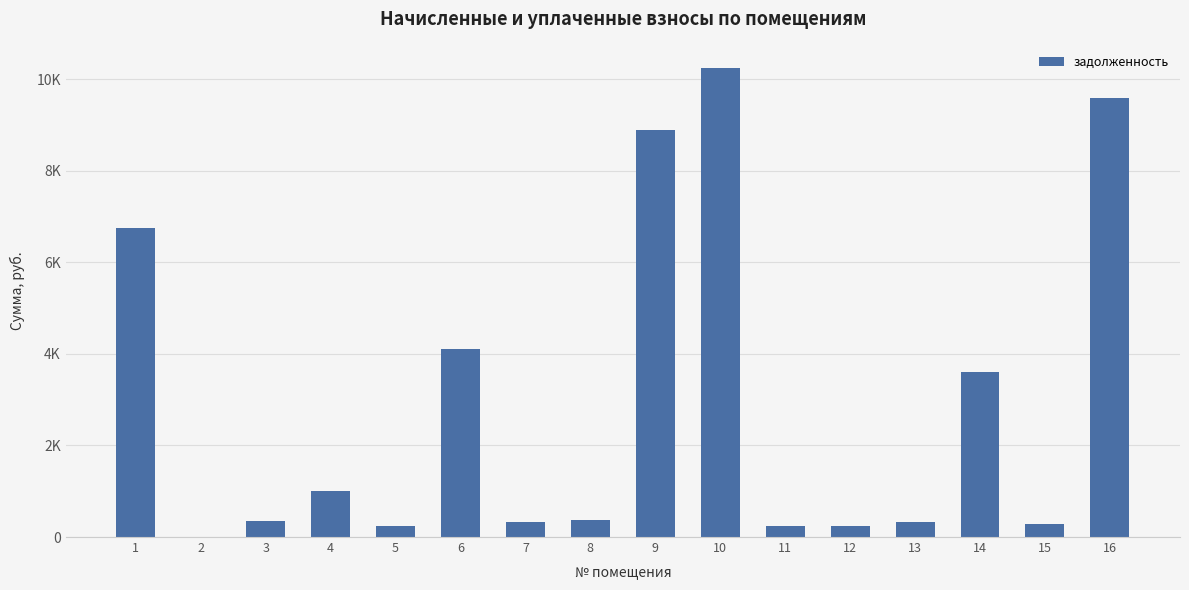

Are the bars horizontal?

No